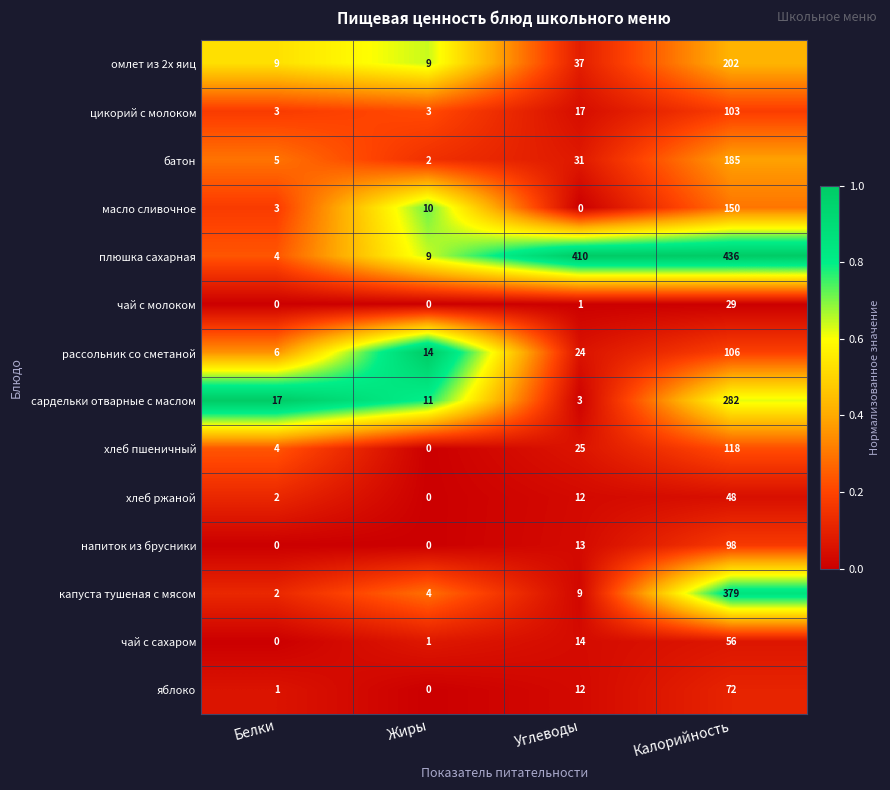

What is the maximum value for чай с молоком?

29